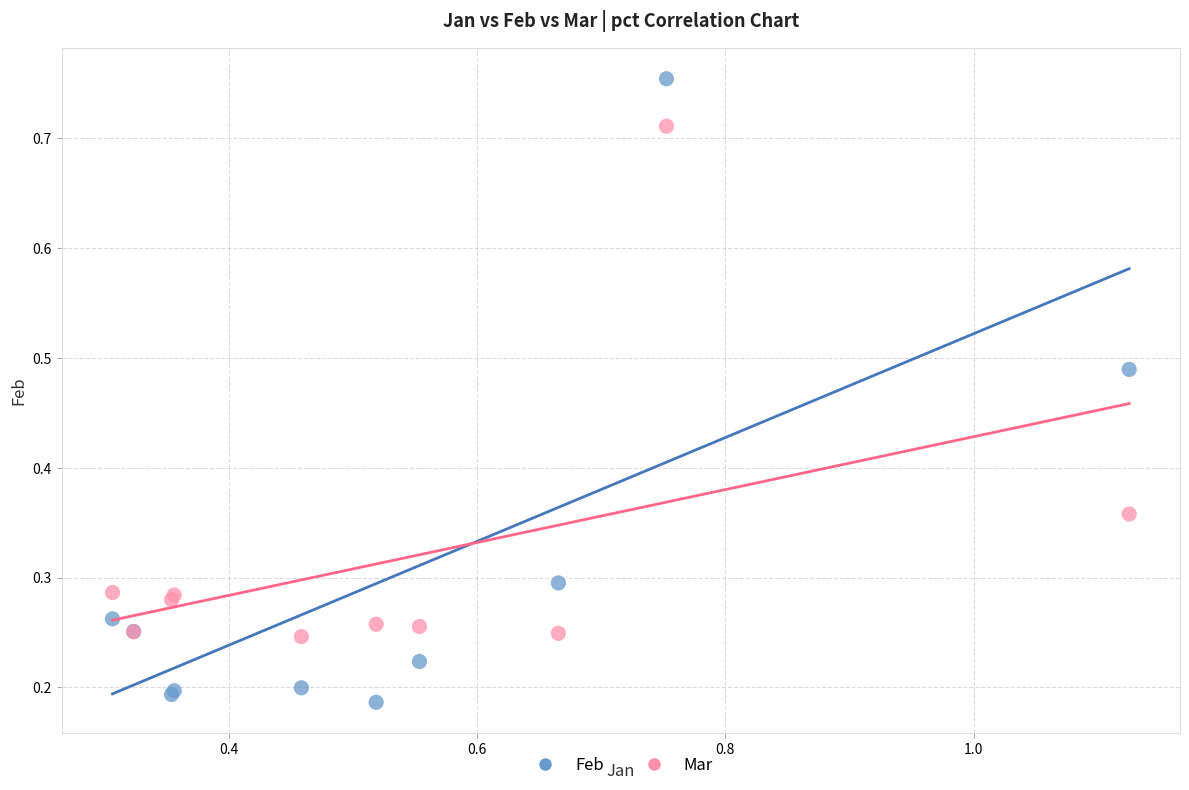

Which series has the largest Y range (max minus min)?

Feb